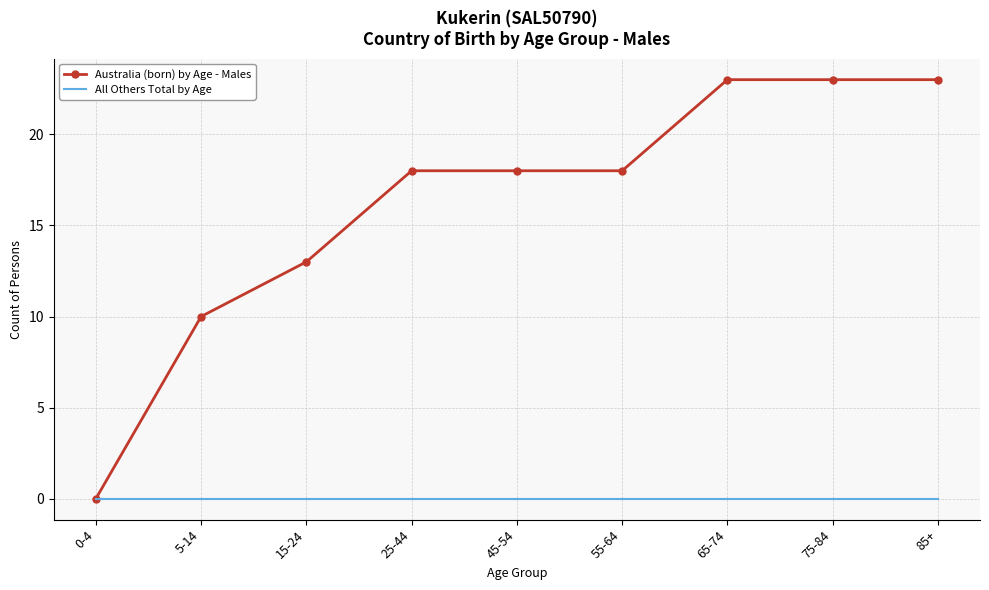

Is it true that Australia (born) by Age - Males equals 35 at 65-74?

False